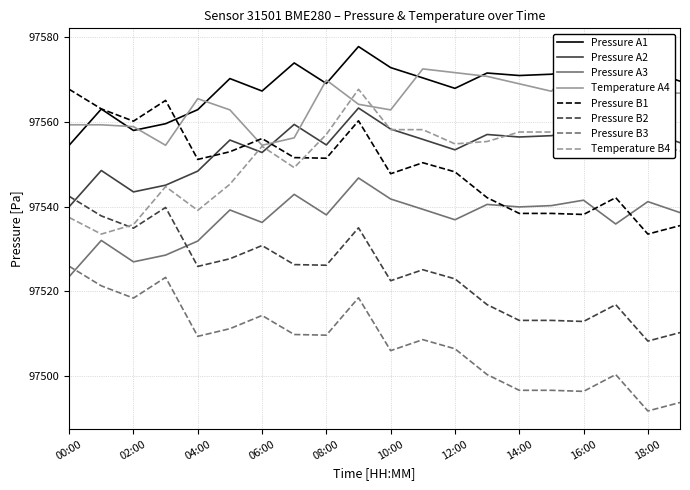

Read the Pressure B1 value at 02:00.

97560.2